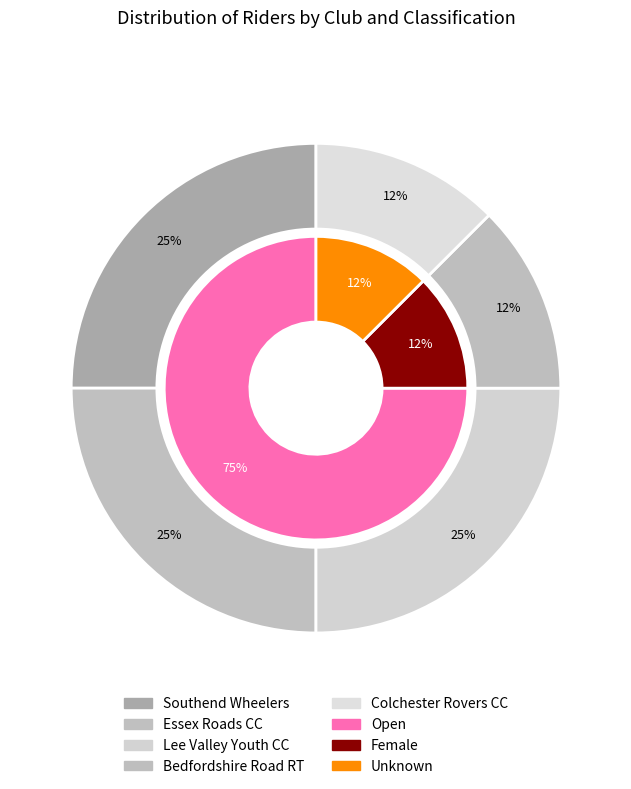

True or false: Colchester Rovers CC accounts for 12% of the total.

True